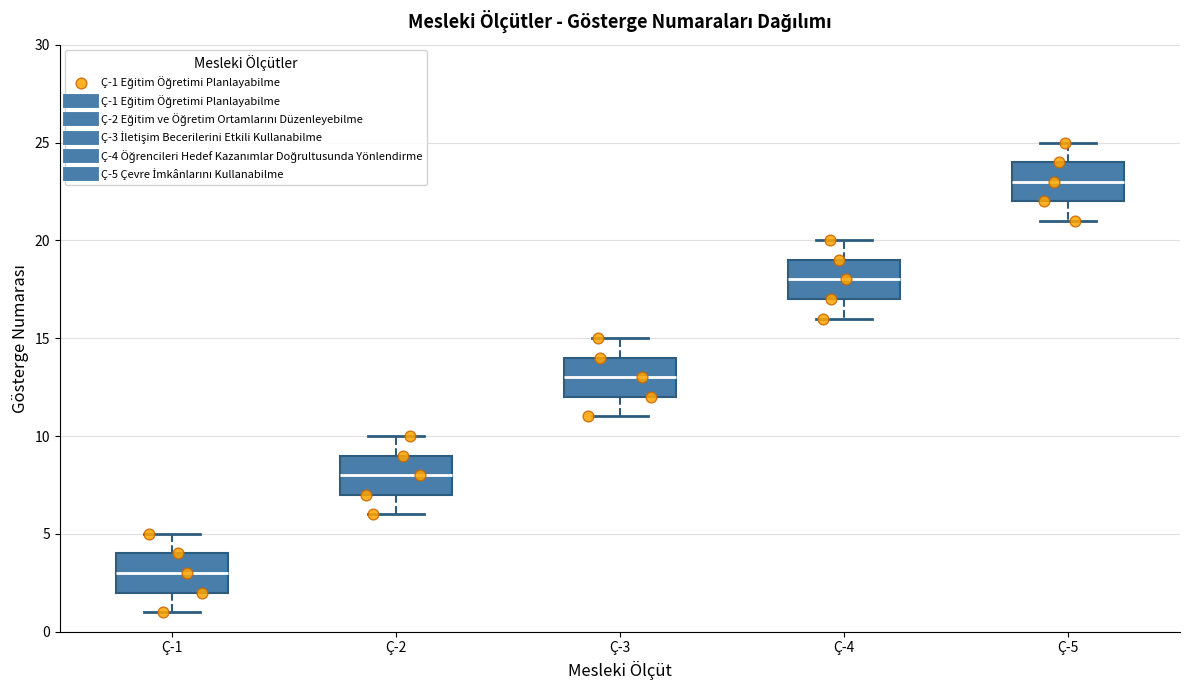

Which box has the lowest median line?

Ç-1